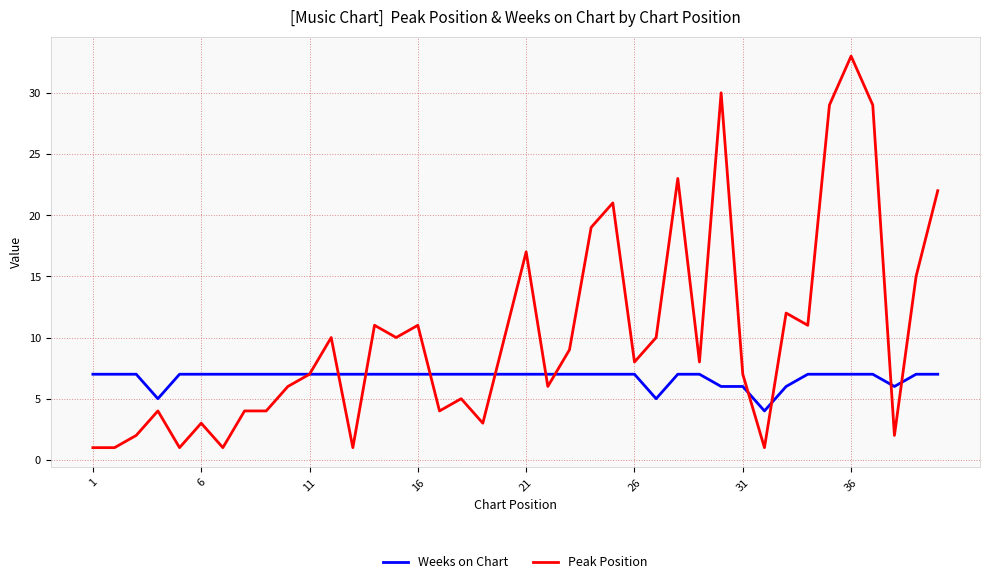

What is the average value of the Peak Position series?

10